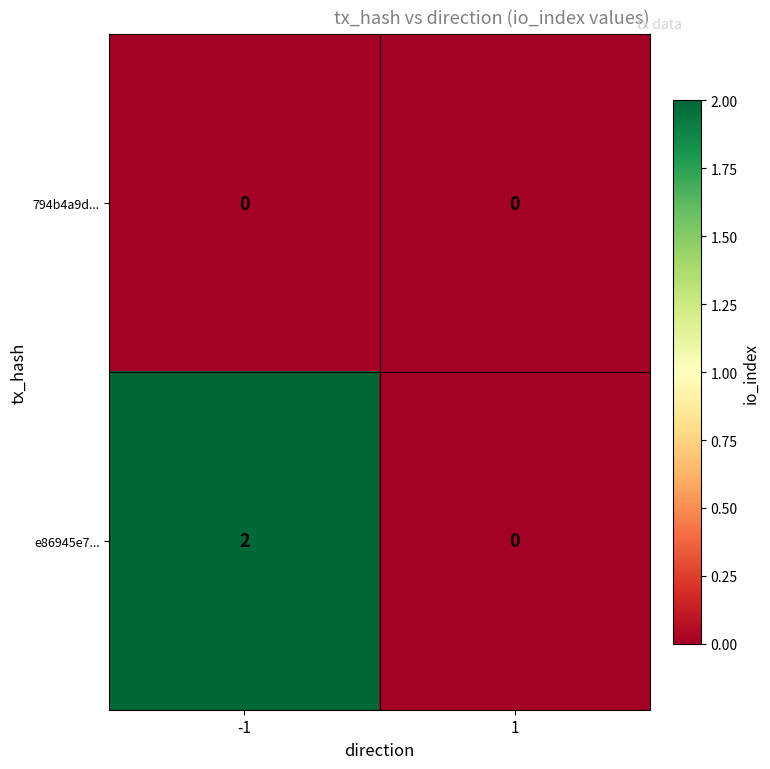

At which category does the chart reach its peak across all series?

-1